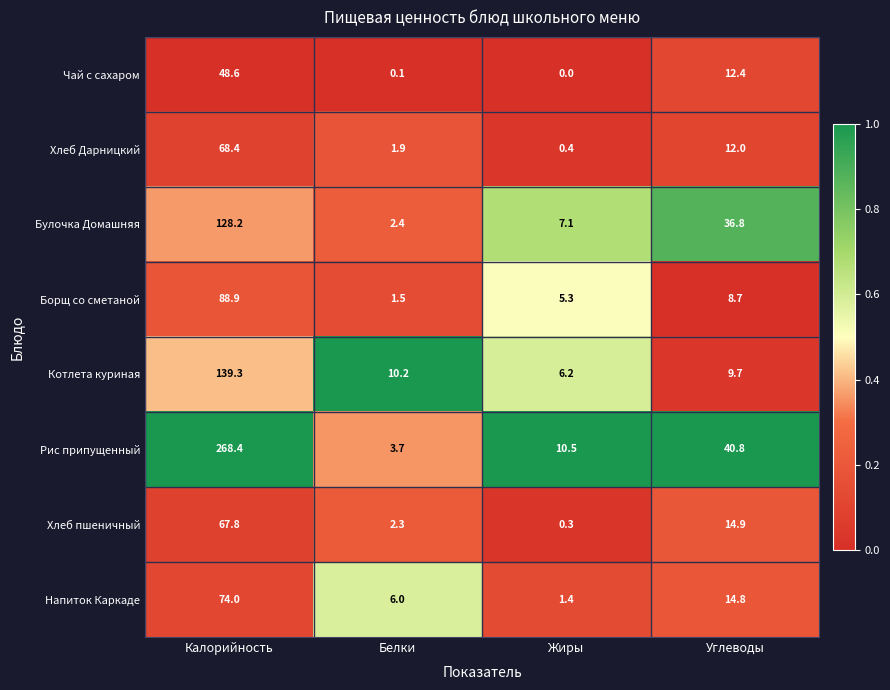

The value of Хлеб пшеничный at Жиры is 0.3. True or false?

True